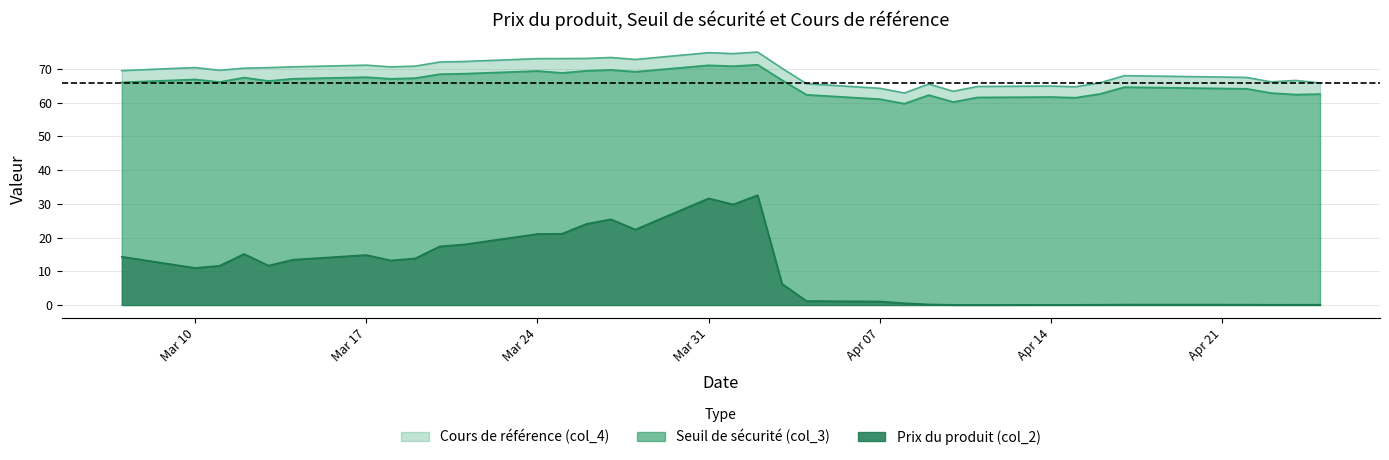

Between 2025-03-19 and 2025-04-02, which series saw the biggest shift?

Prix du produit (col_2)